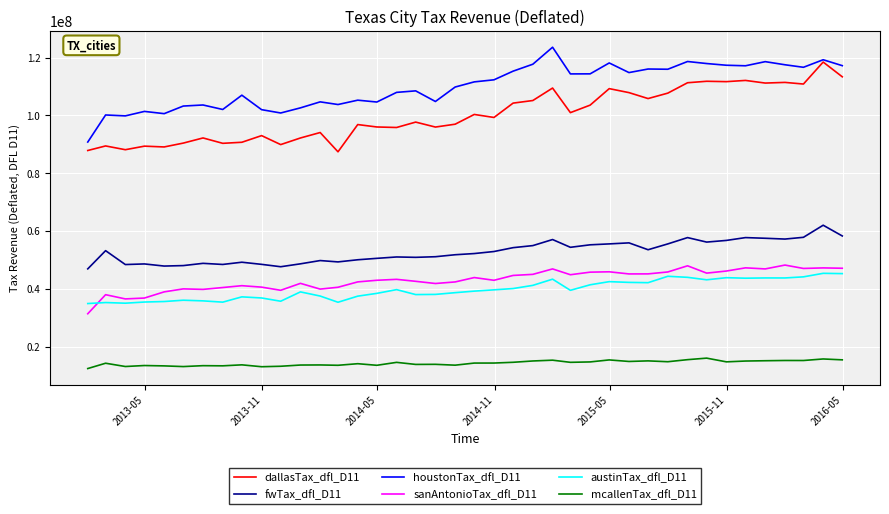

True or false: houstonTax_dfl_D11 and mcallenTax_dfl_D11 intersect in this chart.

False